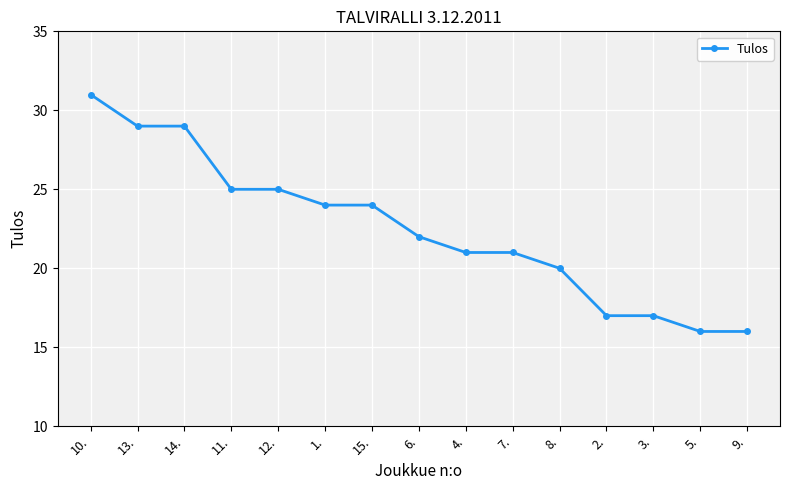

What is the change in value from 15. to 6.?

-2